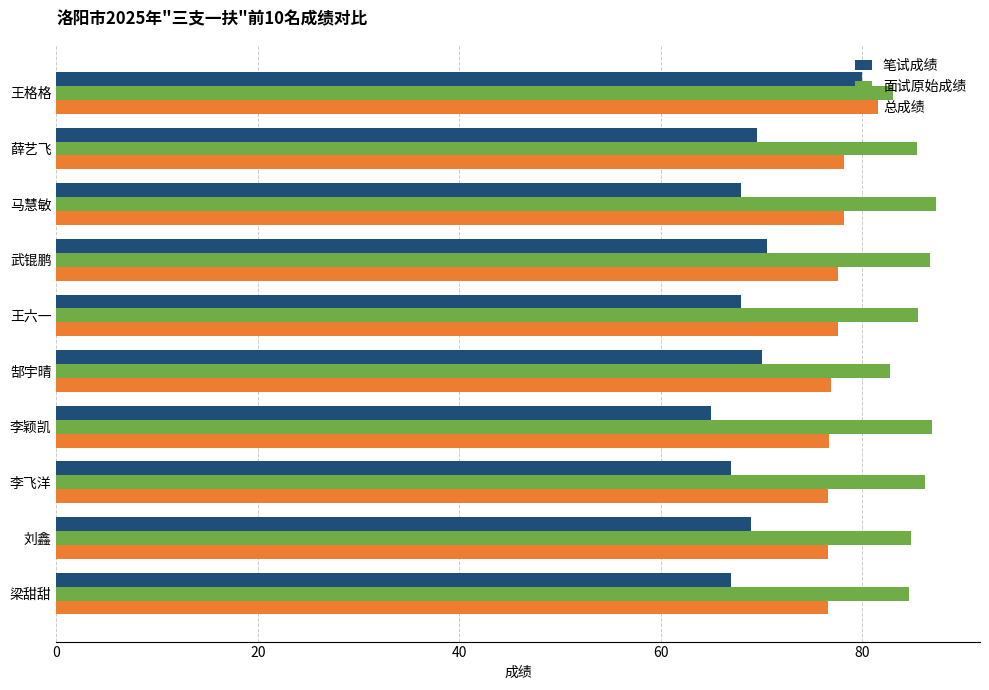

Count the number of data series in this chart.

3